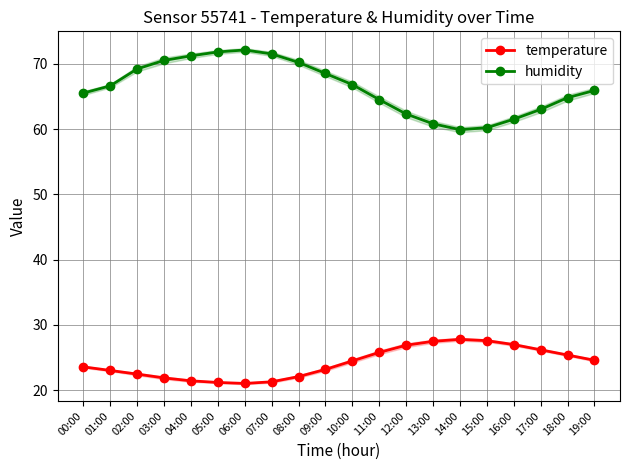

At which label does humidity reach its peak?

06:00